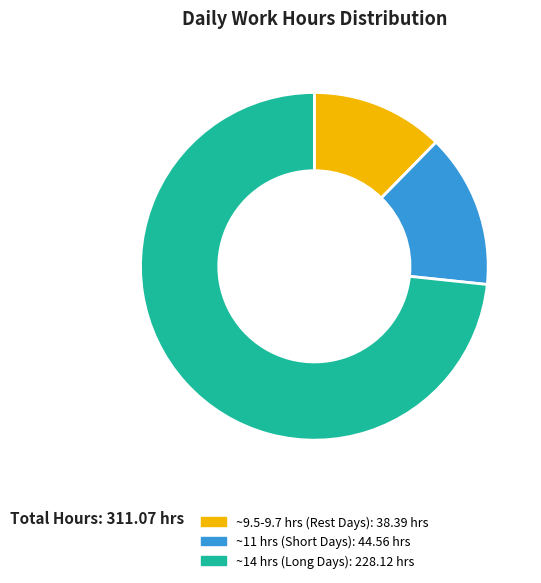

Is there a majority slice in this chart?

Yes